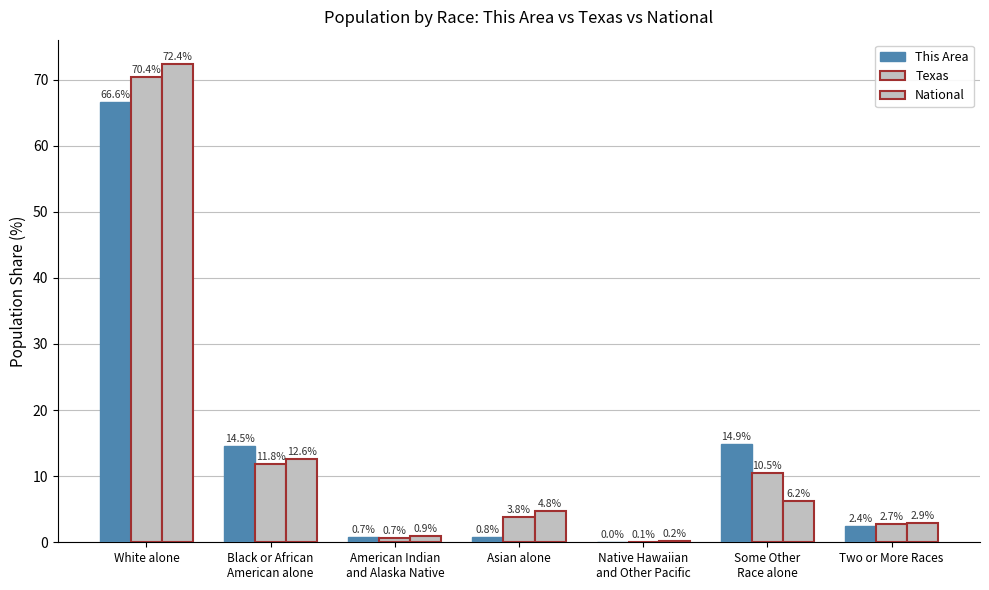

True or false: This Area has a value of 14.9 at Some Other
Race alone.

True